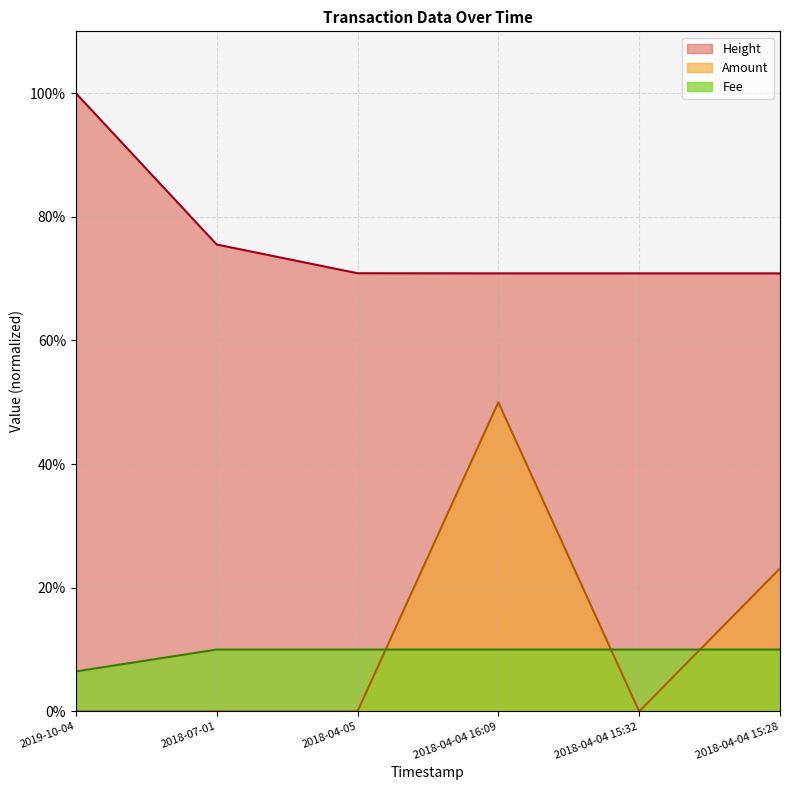

What is the spread (max minus min) of values at 2018-04-04 15:32?

70.9